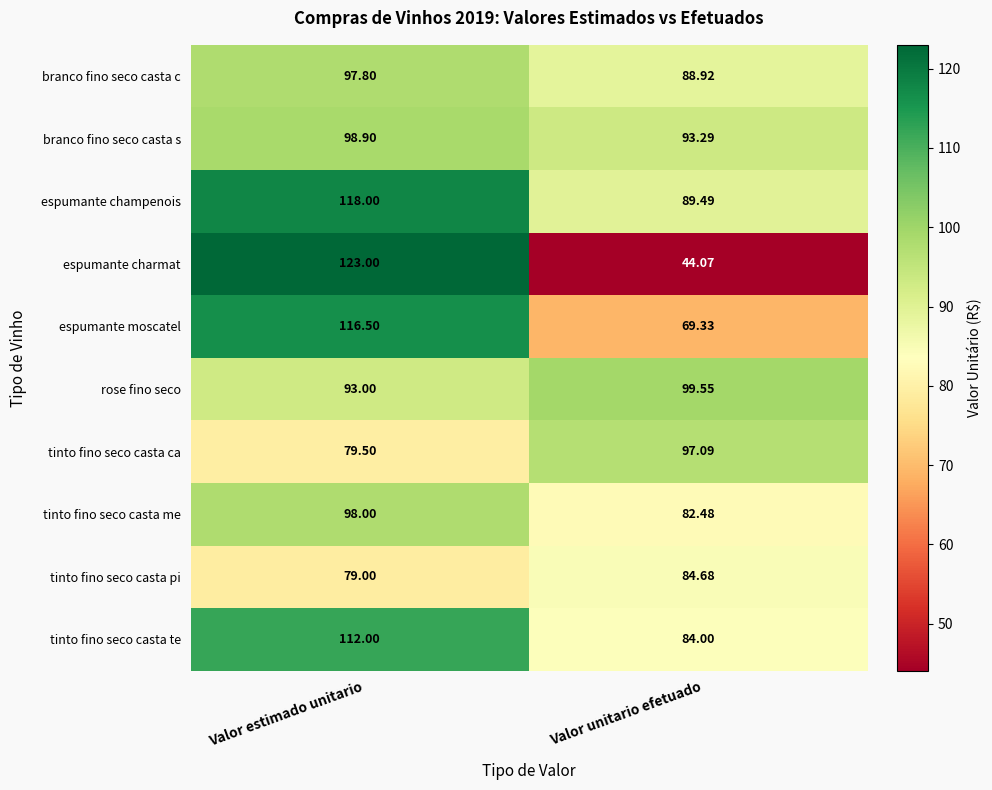

Where does the branco fino seco casta c series first go above 97?

Valor estimado unitario